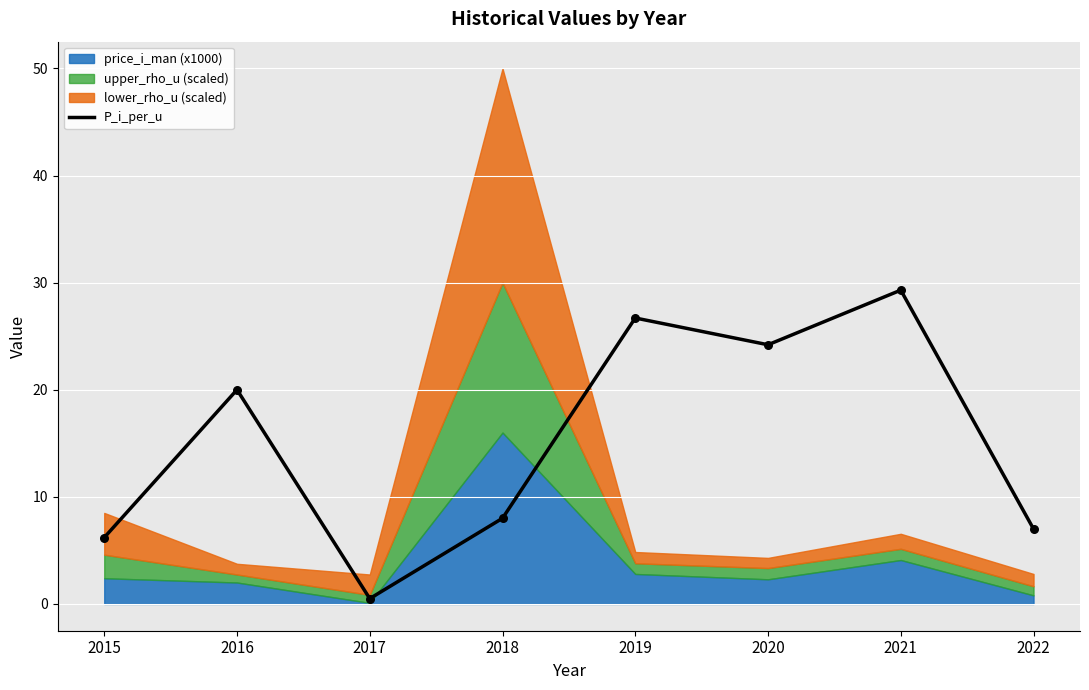

Which has a higher value, 2022 or 2015?

2022